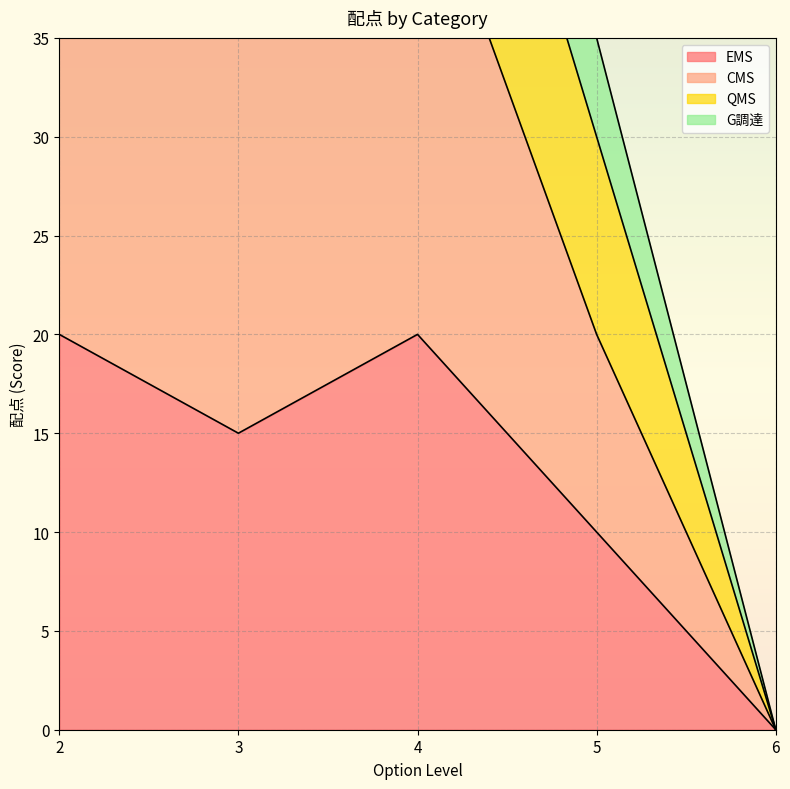

True or false: CMS has a value of 29 at 3.

False